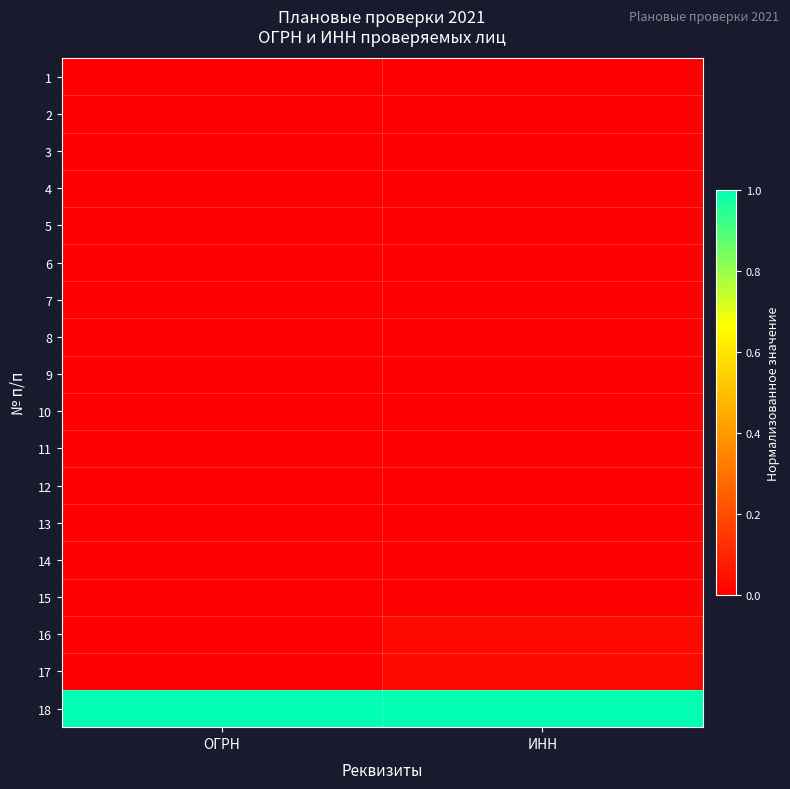

At which category is the sum across all series the highest?

ИНН